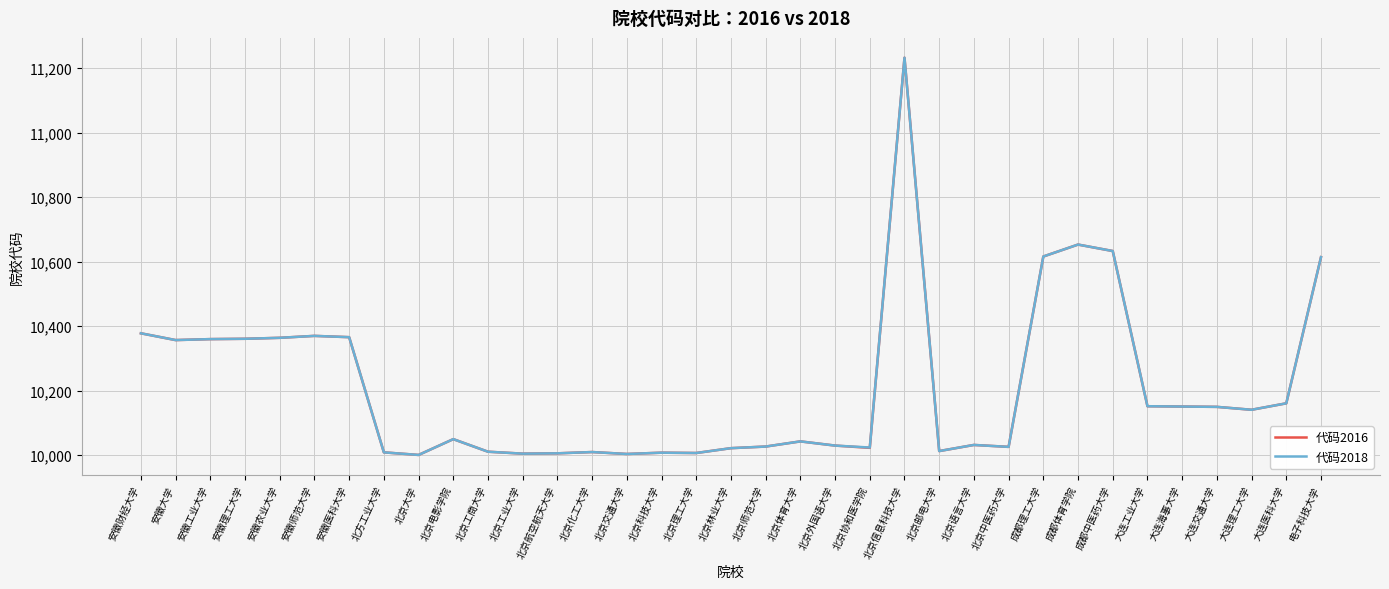

How many distinct data groups are displayed?

2